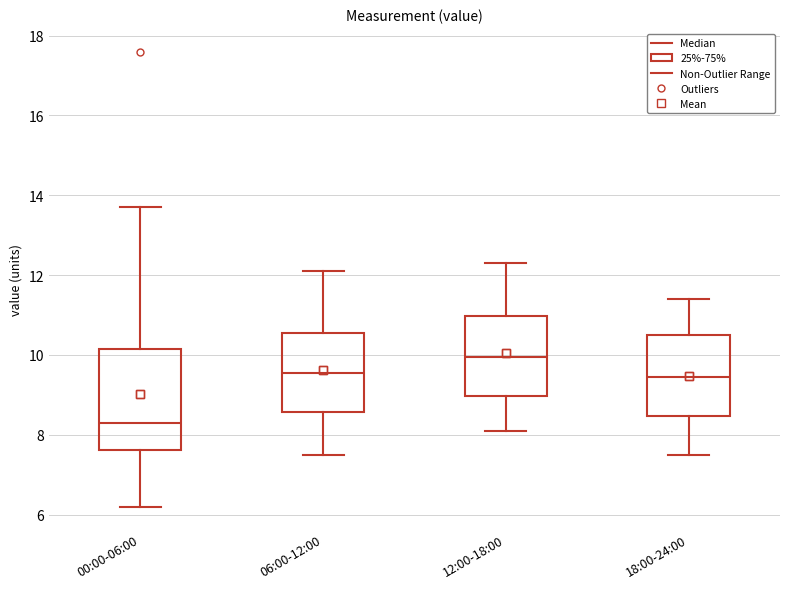

Reading left to right, transcribe this box plot: for each box, give where its median line is, the range the box spans, and where its two whiskers end, as read against the y-axis. The values are not printed on the chart, so give them approximately, as read against the axis.

00:00-06:00: median 8.4, box 7.6 to 10.2, whiskers 6.2 to 13.8
06:00-12:00: median 9.6, box 8.6 to 10.6, whiskers 7.6 to 12.2
12:00-18:00: median 10.0, box 9.0 to 11.0, whiskers 8.2 to 12.4
18:00-24:00: median 9.4, box 8.4 to 10.6, whiskers 7.6 to 11.4